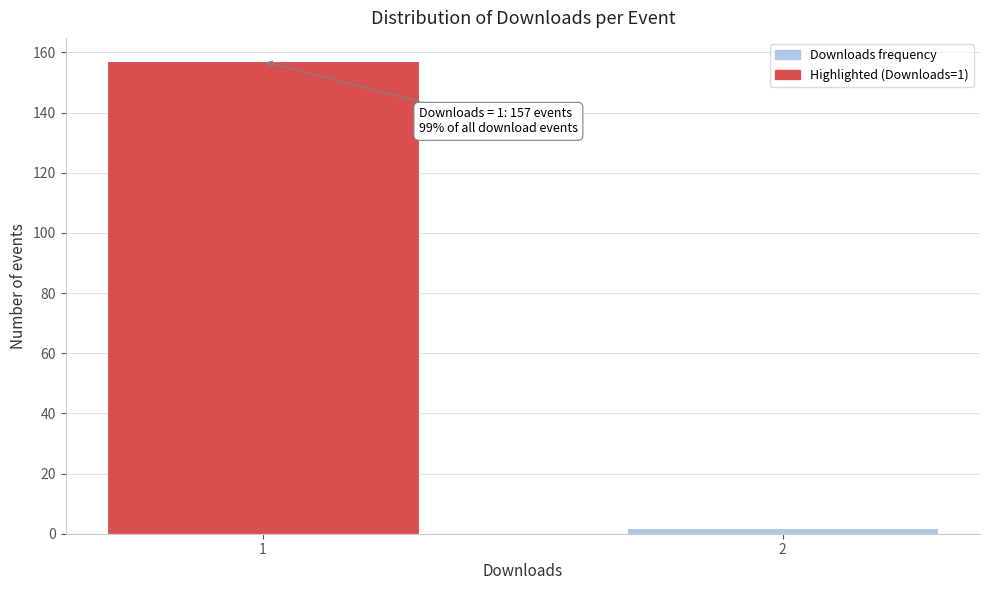

Reading left to right, what are all the values shown in this chart?

157	2